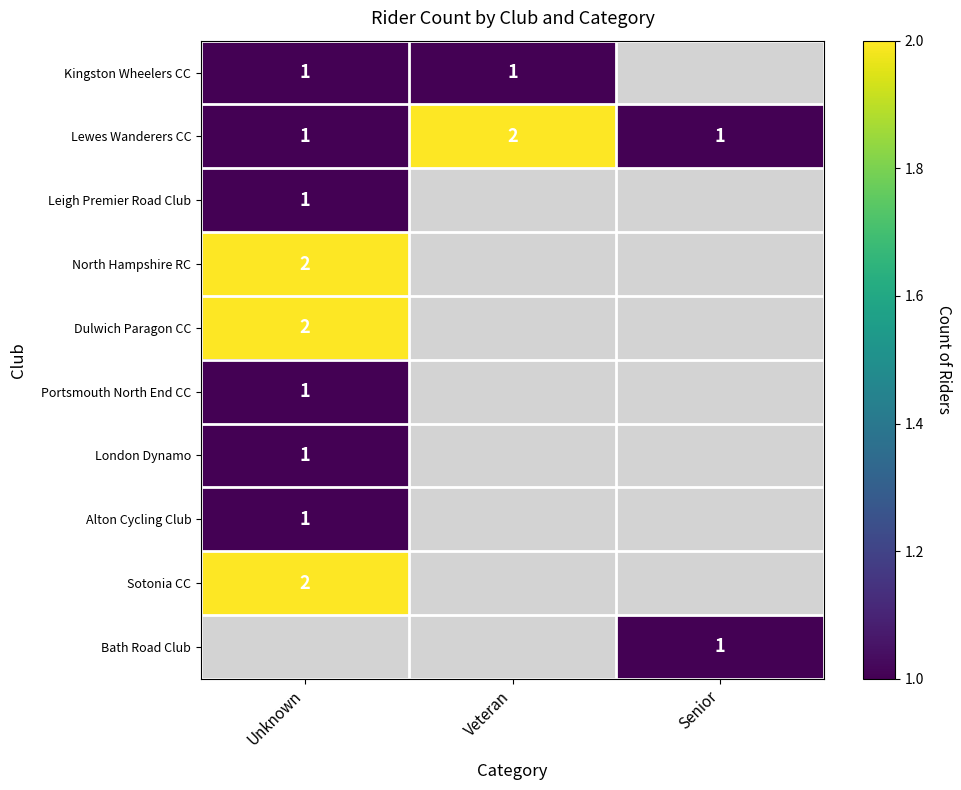

Count the number of categories in the chart.

3